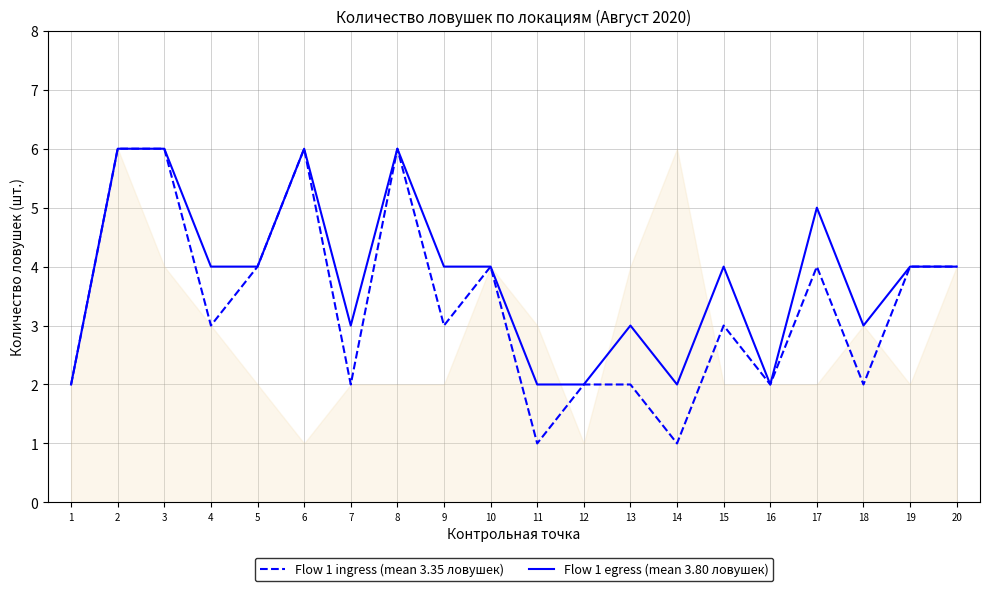

How many lines are shown in the chart?

2